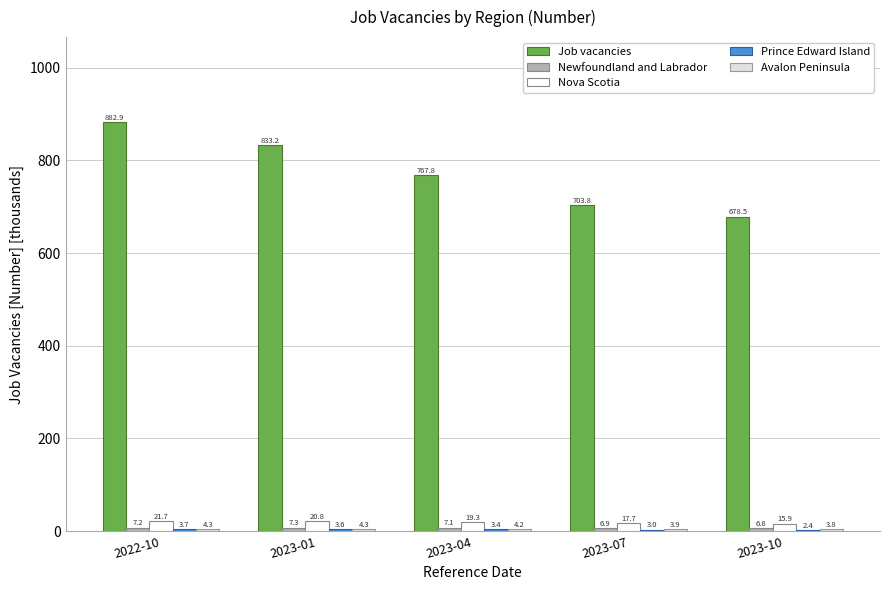

How many groups of bars are there?

5